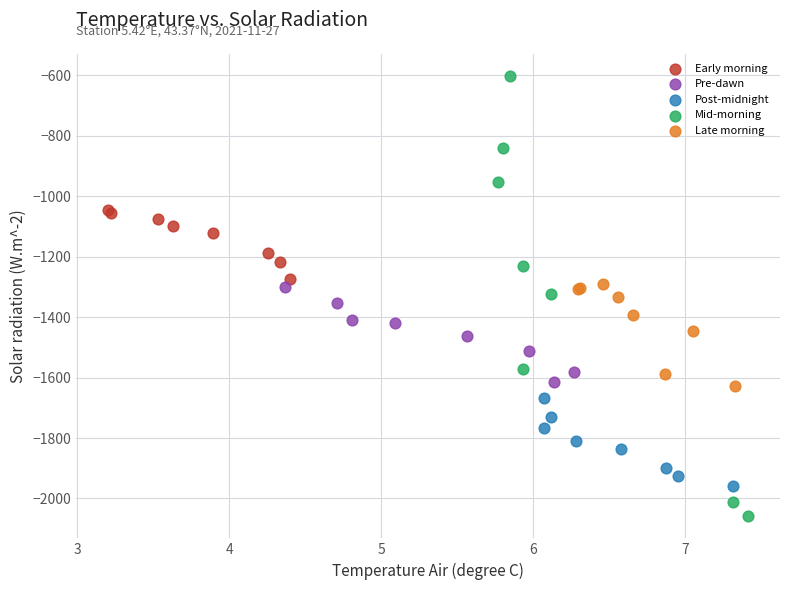

Which series contains the lowest Y value?

Mid-morning